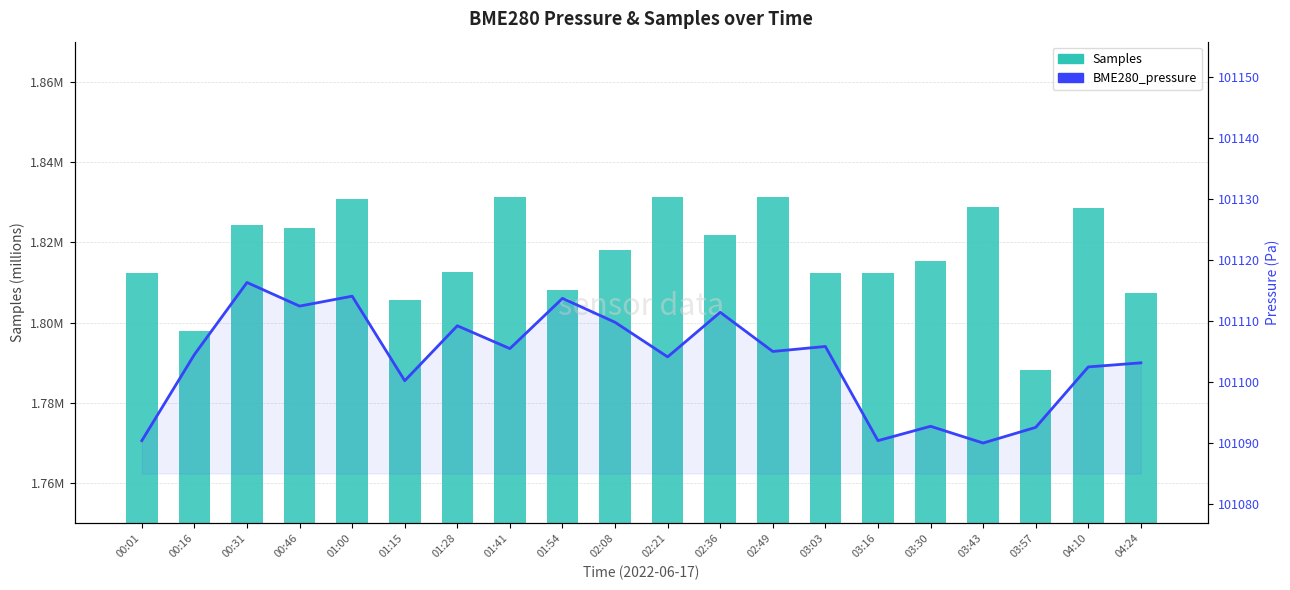

Is the value of Samples at 04:10 greater than the value of BME280_pressure at 04:10?

No